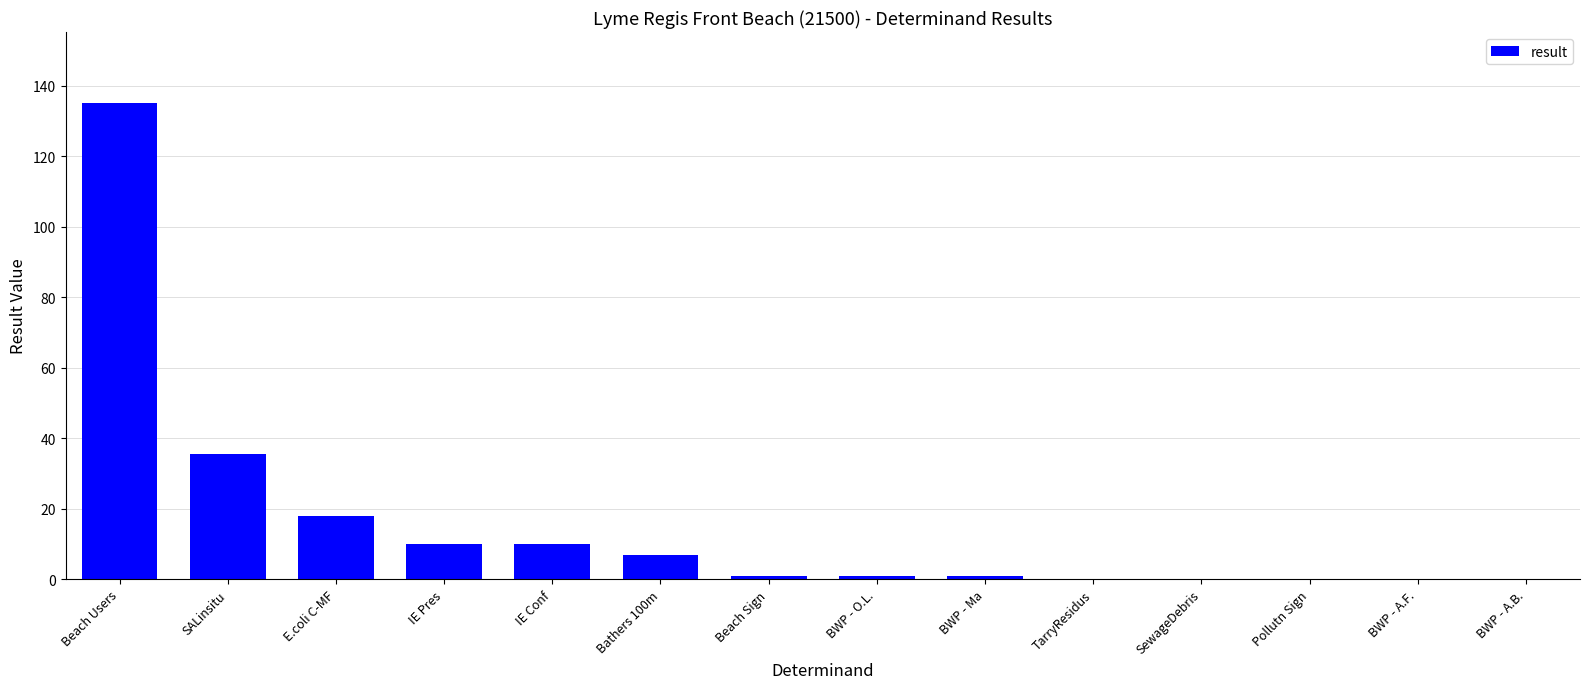

Where is the data nearest to the value 67?

SALinsitu